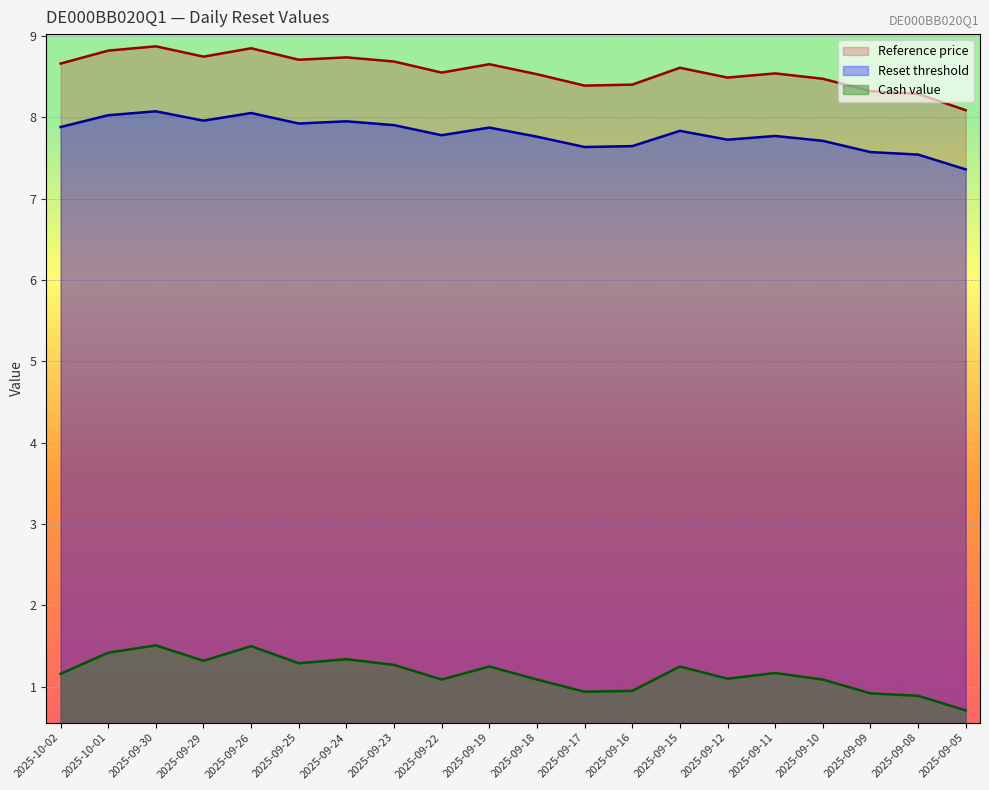

What is the total value across all series at 2025-09-08?

16.7